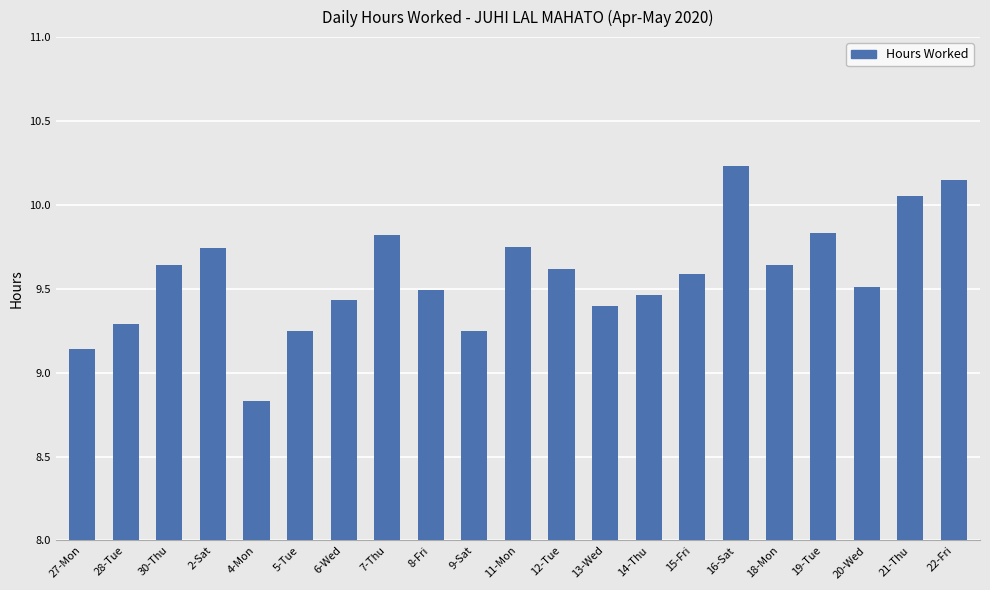

What is the difference between the maximum and minimum values?

1.4